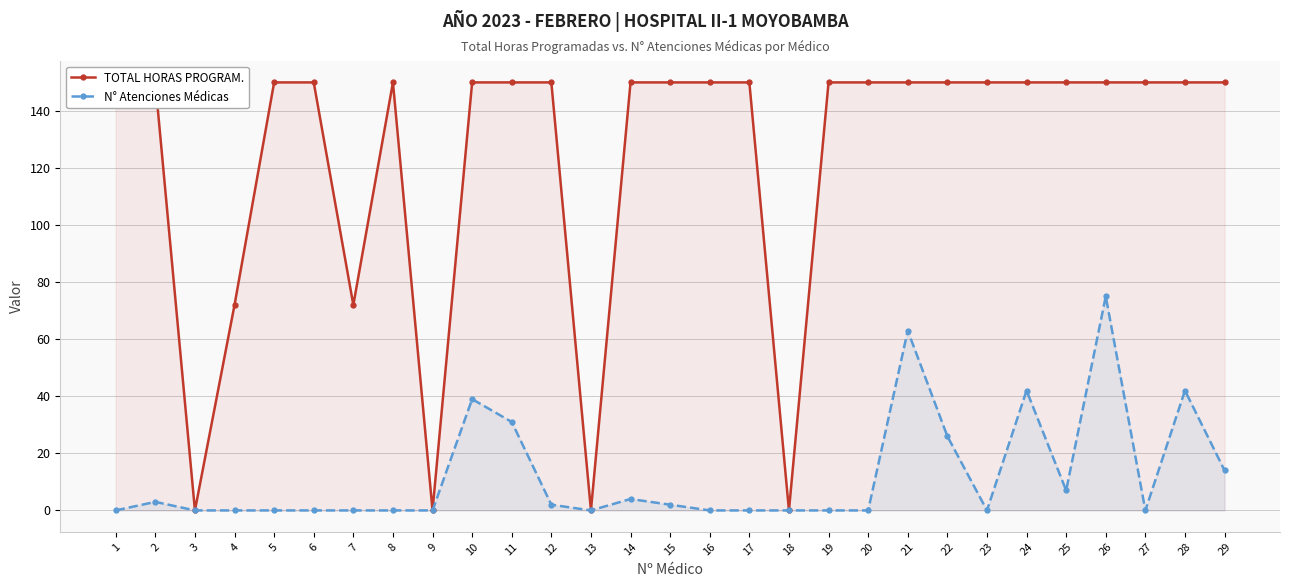

At which label is N° Atenciones Médicas closest to 37?

10